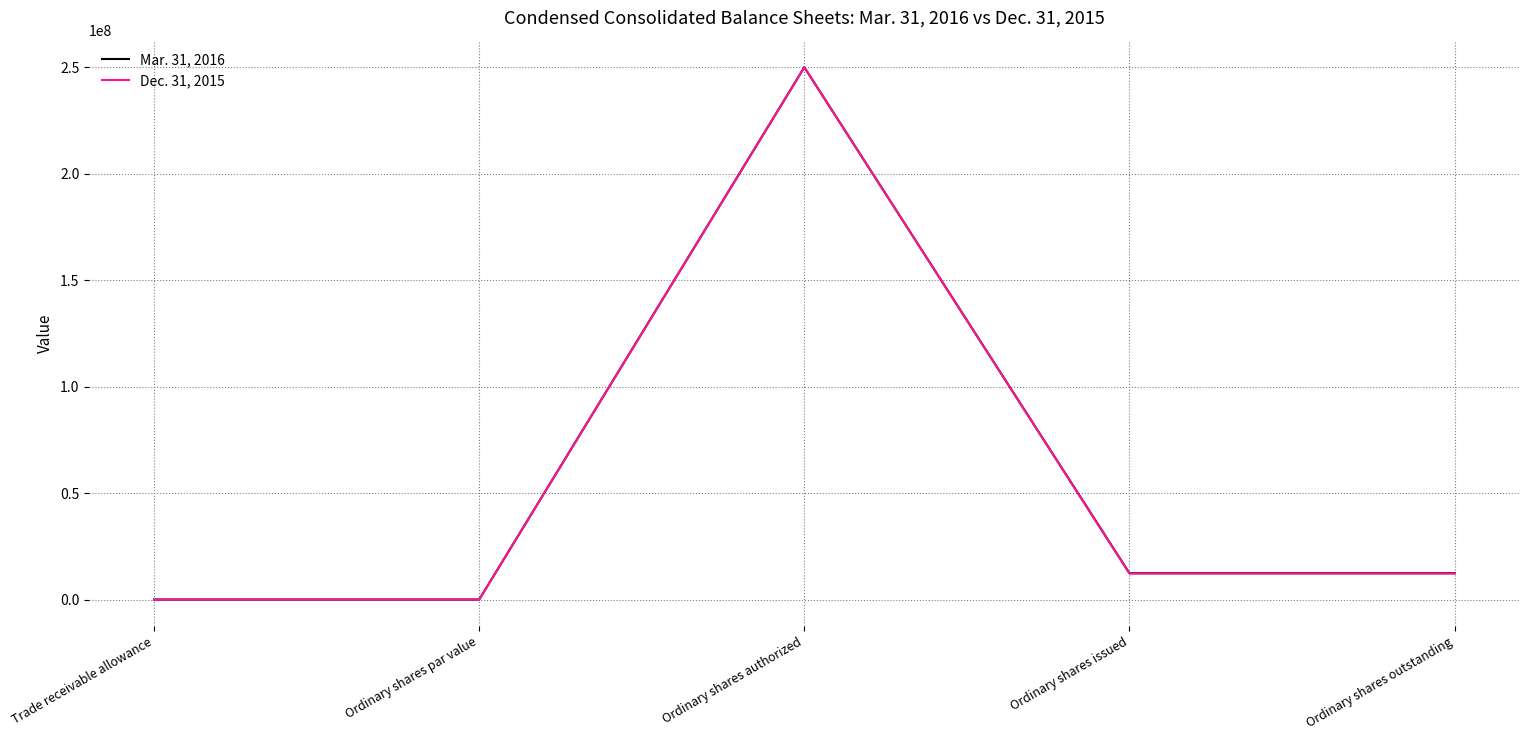

What is the difference between the Mar. 31, 2016 values at Ordinary shares par value and Trade receivable allowance?

117.0